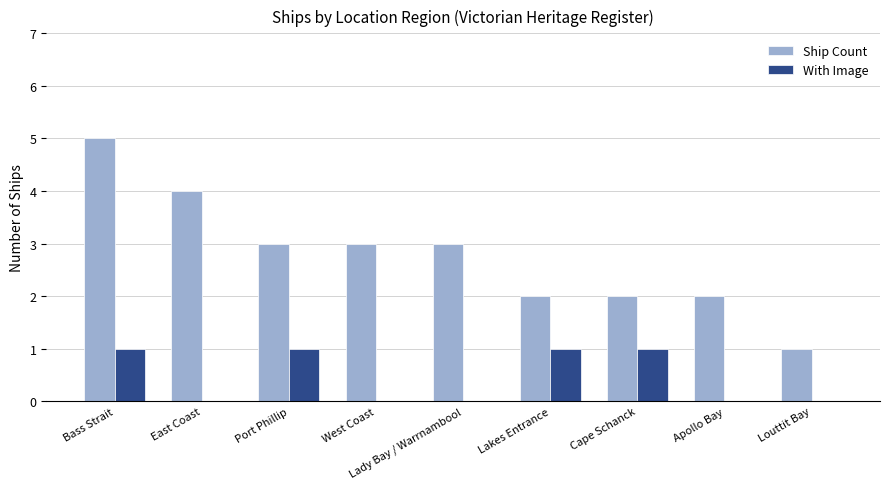

True or false: With Image has a value of 1 at Apollo Bay.

False